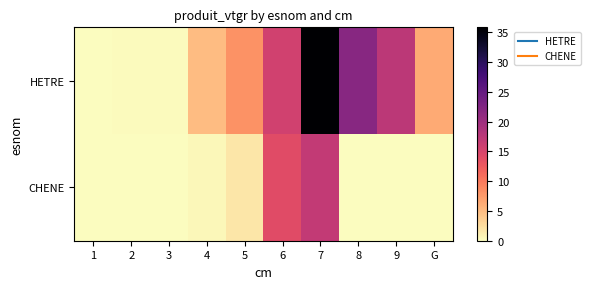

Which series has the largest total across all categories?

HETRE